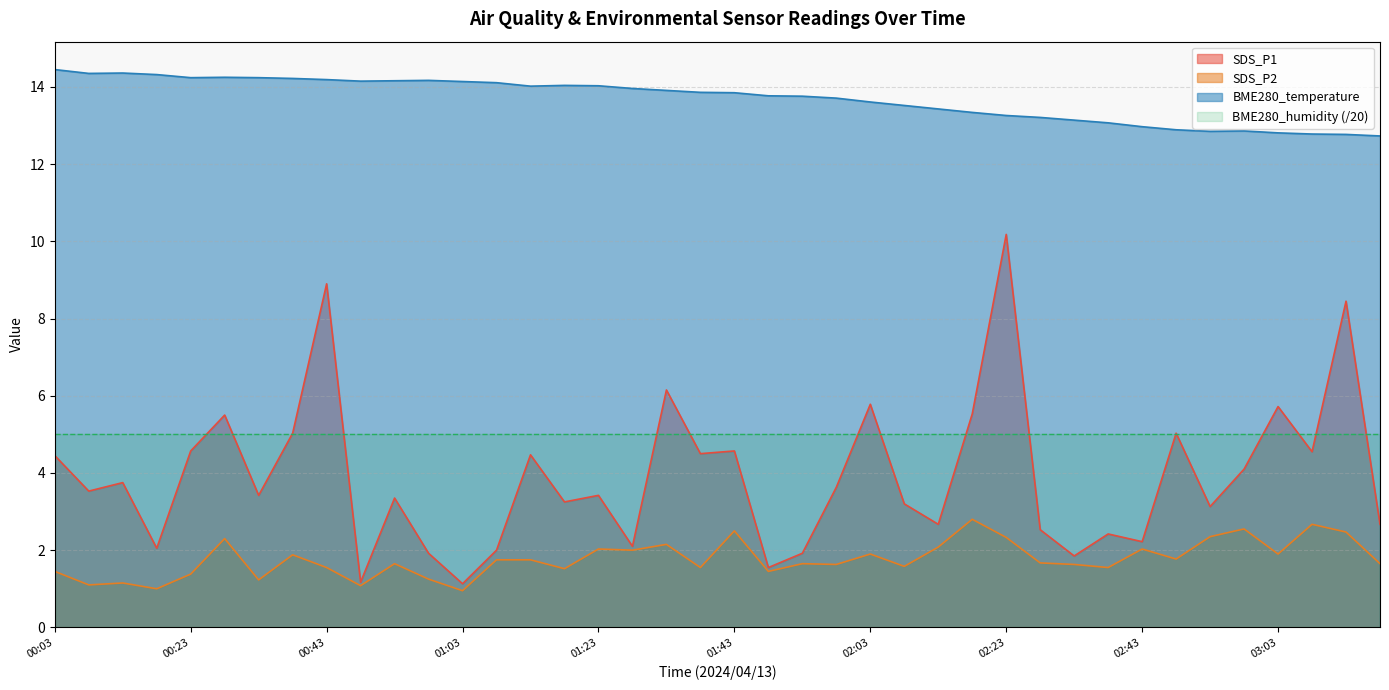

True or false: SDS_P2 and BME280_temperature cross at least once.

False